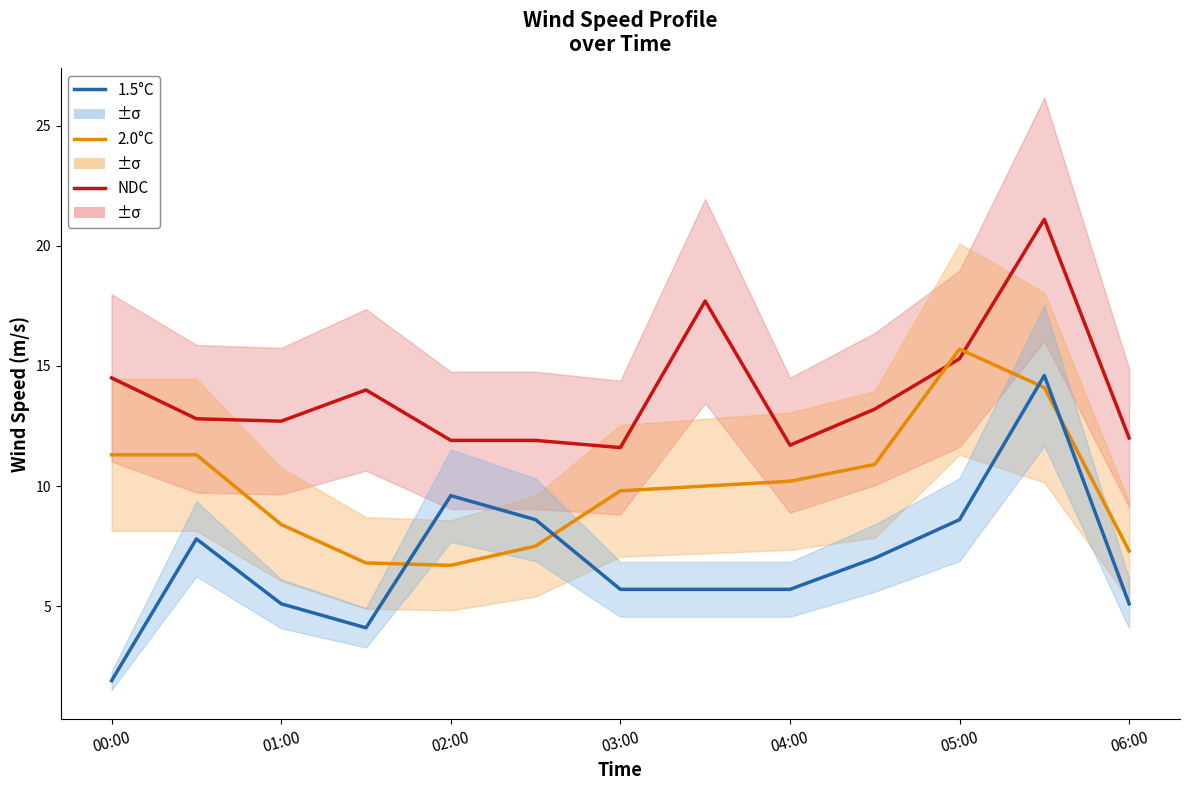

What is the sum of all 2.0°C values?

130.0